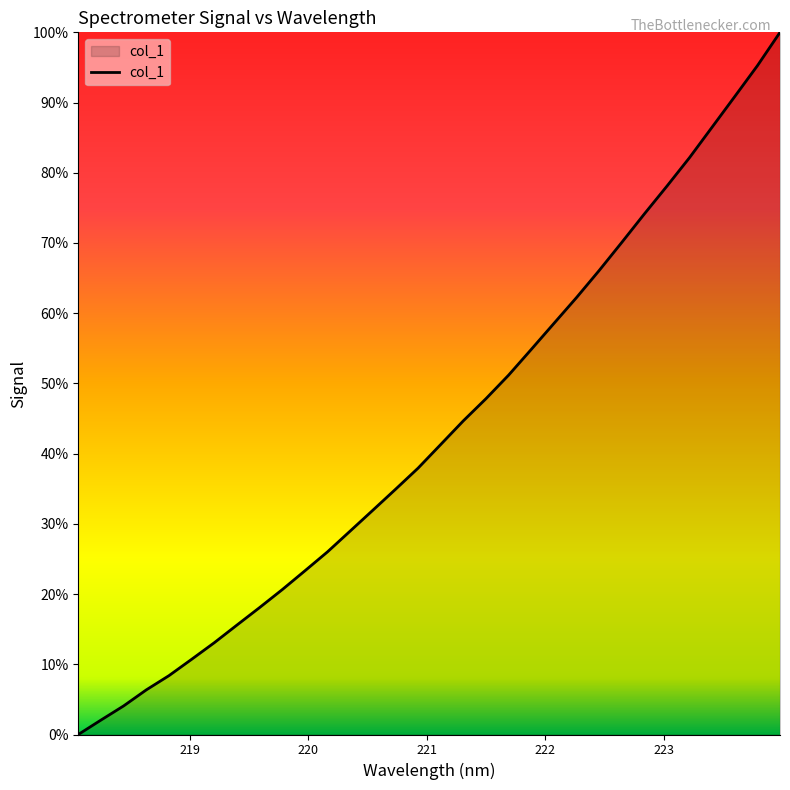

Does the chart have visible grid lines?

No